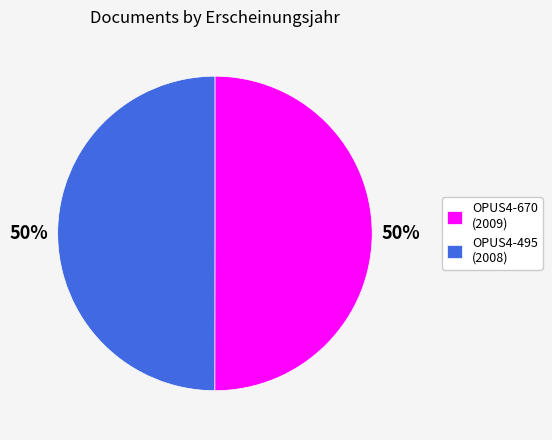

To the nearest percent, what portion does OPUS4-670 represent?

50%